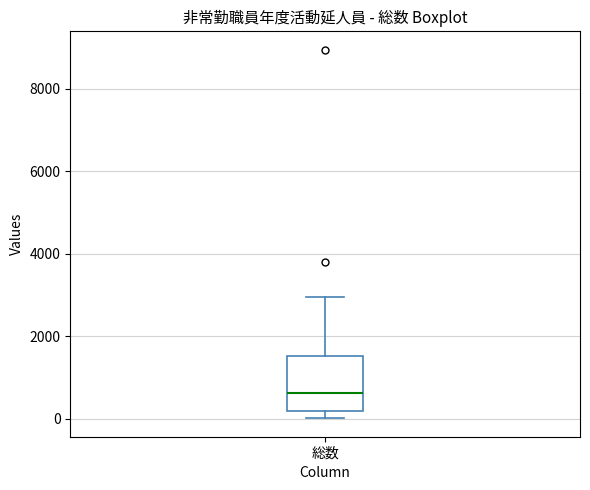

Transcribe this box plot: give where the median line is, the range the box spans, and where the two whiskers end, as read against the y-axis. The values are not printed on the chart, so give them approximately, as read against the axis.

median 600, box 200 to 1600, whiskers 0 to 3000